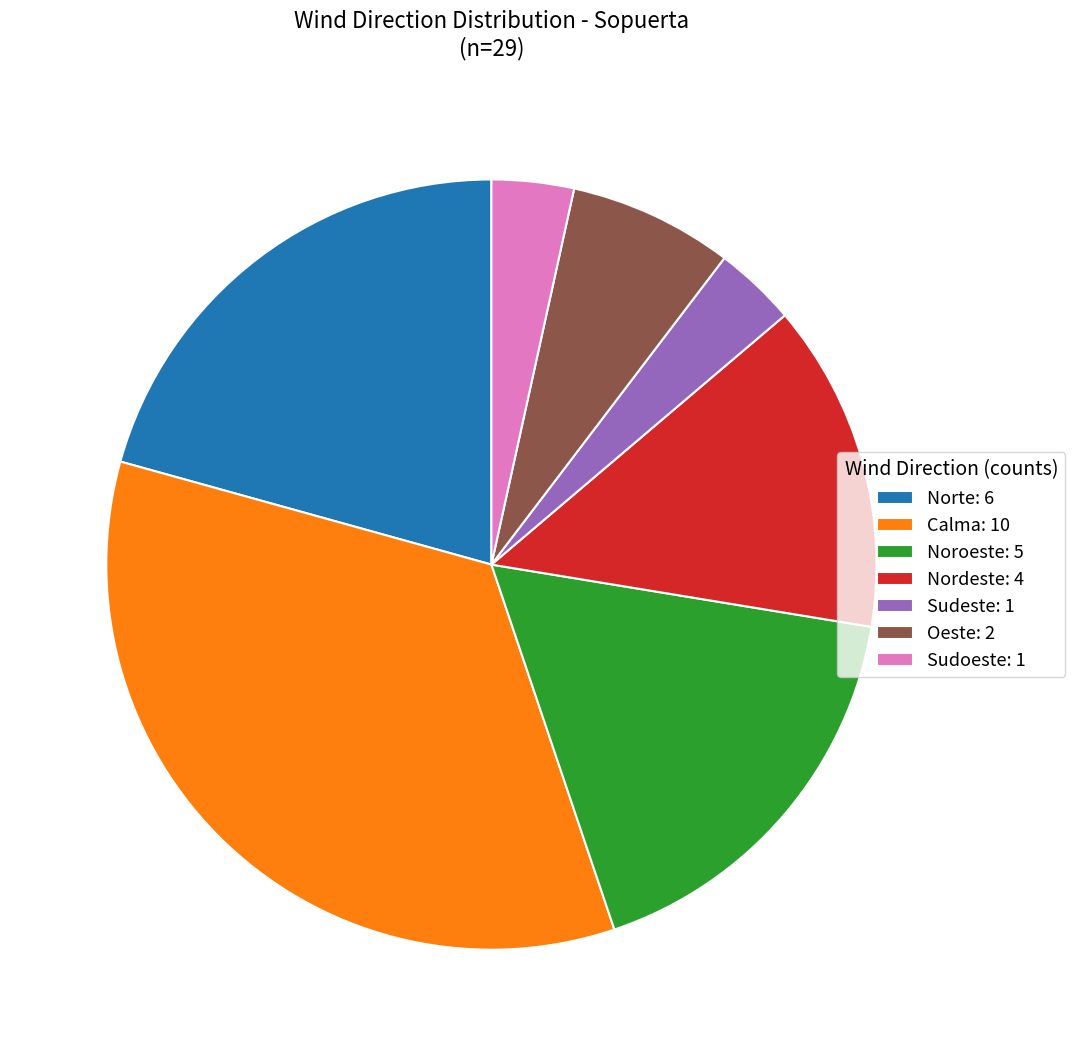

Which slice is the largest?

Calma: 10